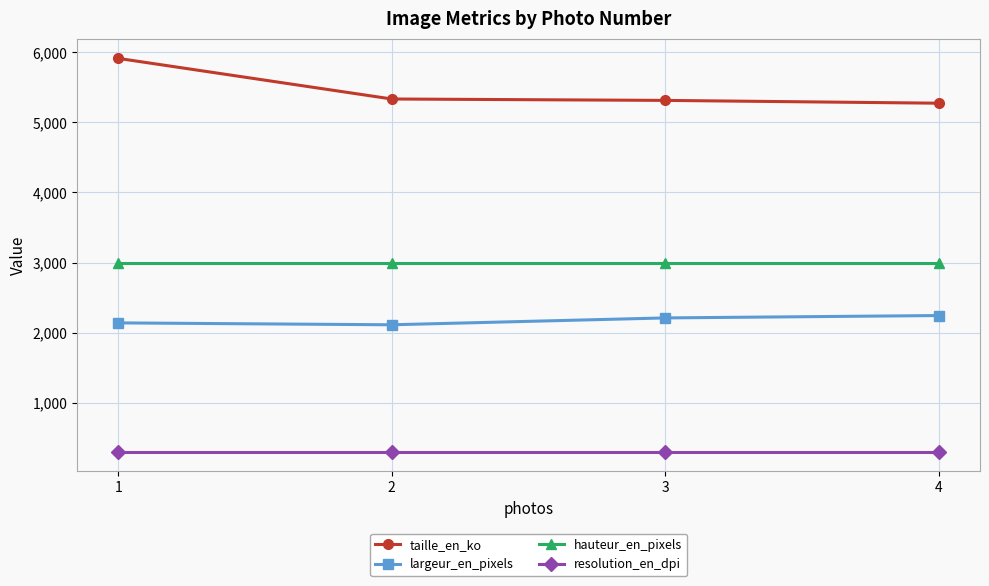

Rank the series by their maximum value, from highest to lowest.

taille_en_ko, hauteur_en_pixels, largeur_en_pixels, resolution_en_dpi